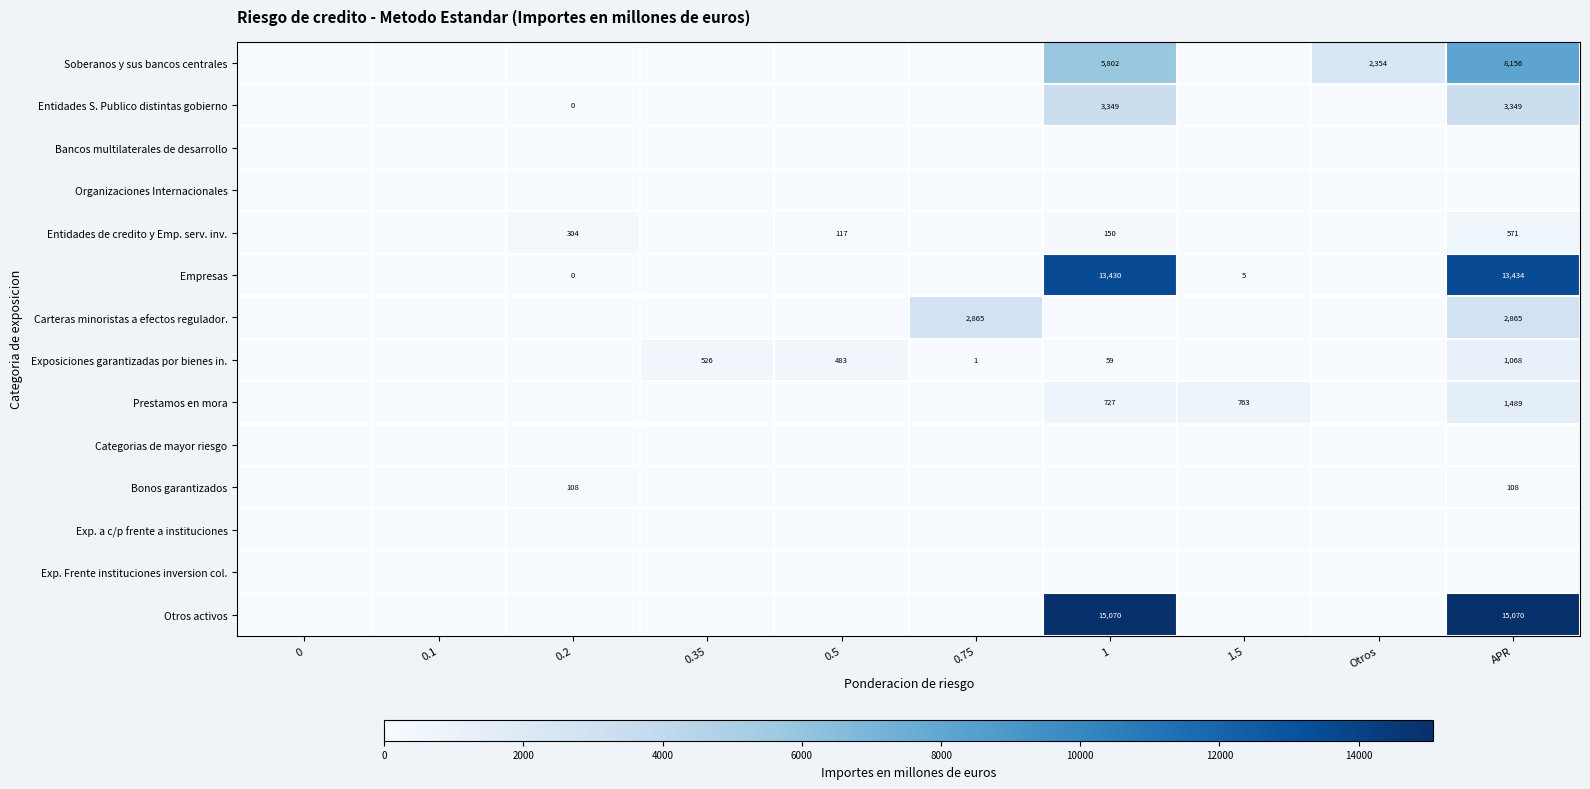

At which category is the sum across all series the highest?

APR